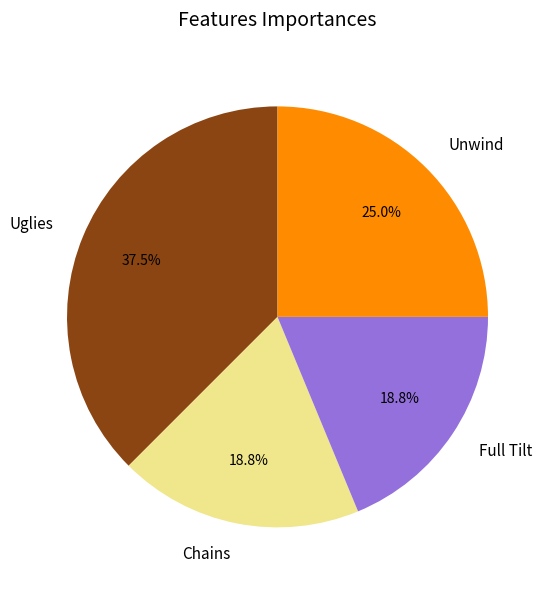

To the nearest percent, what portion does Full Tilt represent?

19%